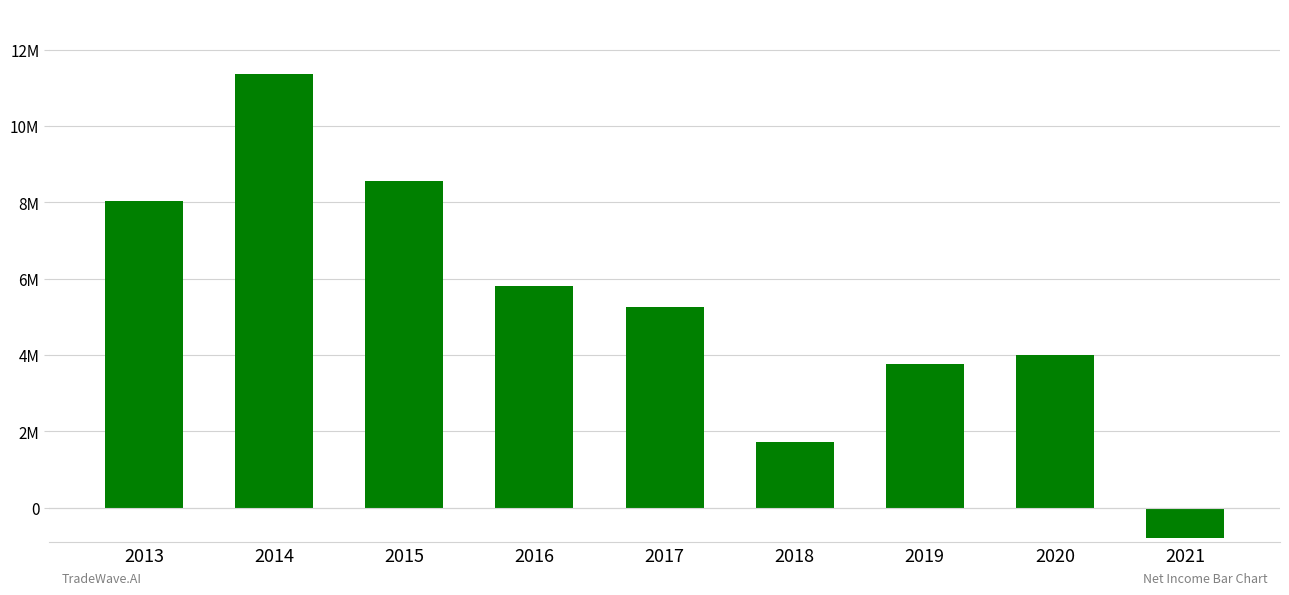

List the labels in order of value, largest first.

2014, 2015, 2013, 2016, 2017, 2020, 2019, 2018, 2021